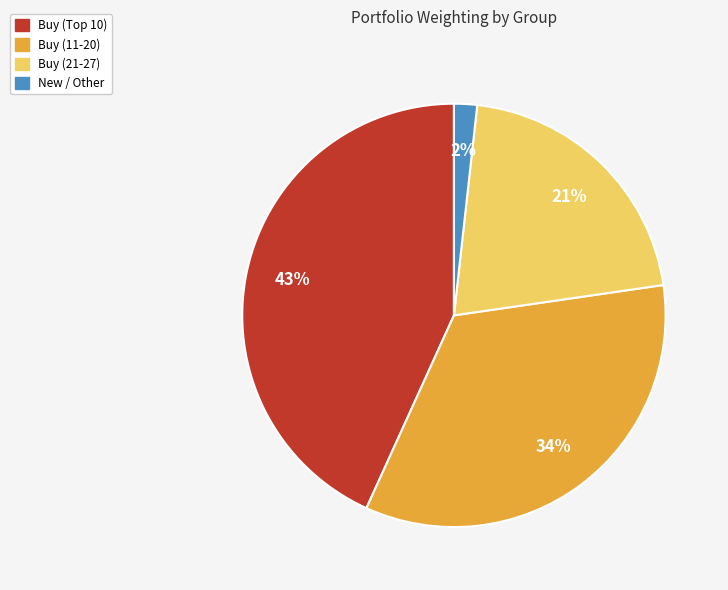

To the nearest percent, what is the average slice percentage?

25%